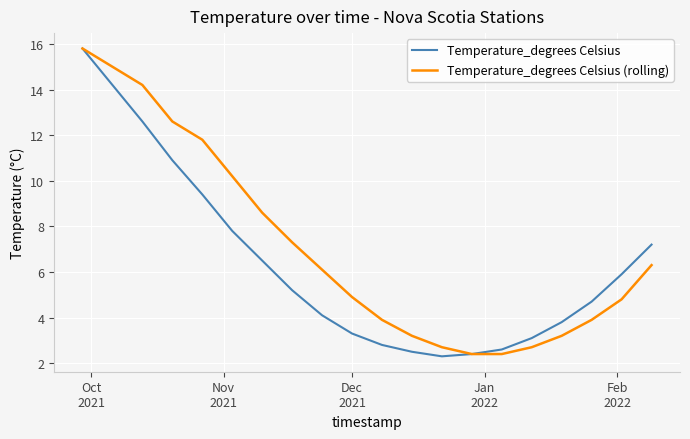

What is the minimum value shown in the chart?

2.3